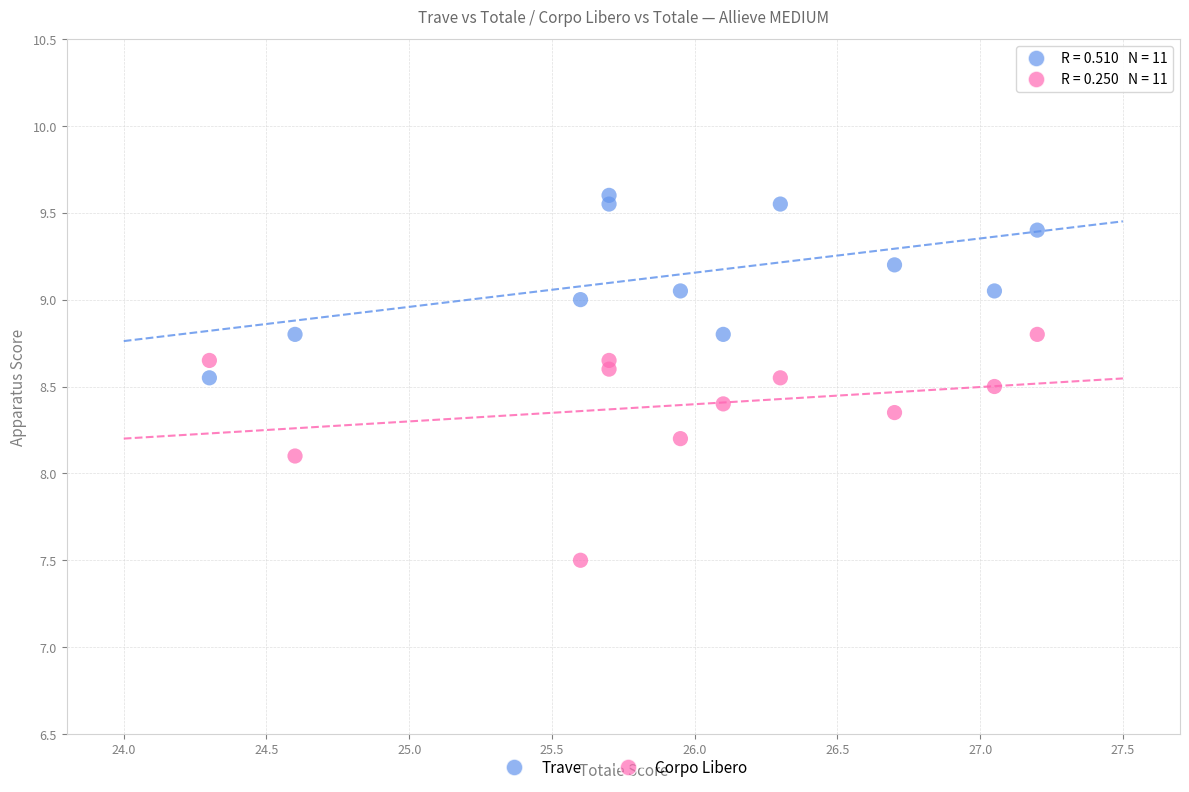

Which series has the largest Y range (max minus min)?

Corpo Libero